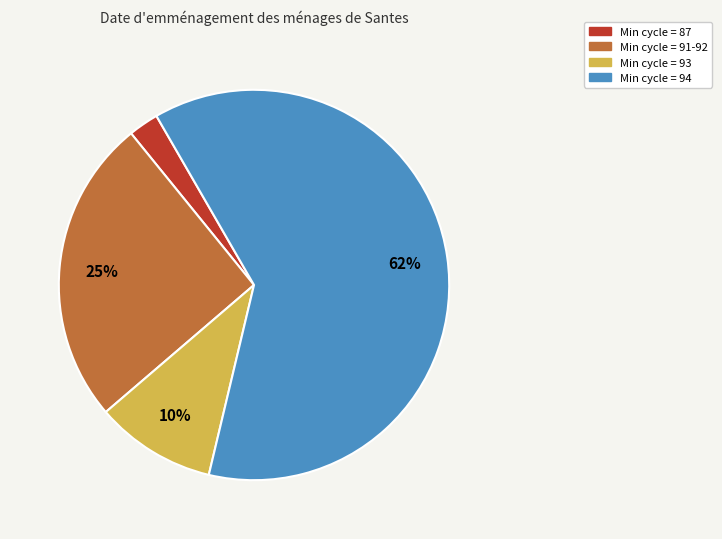

Which slice is the largest?

Min cycle = 94